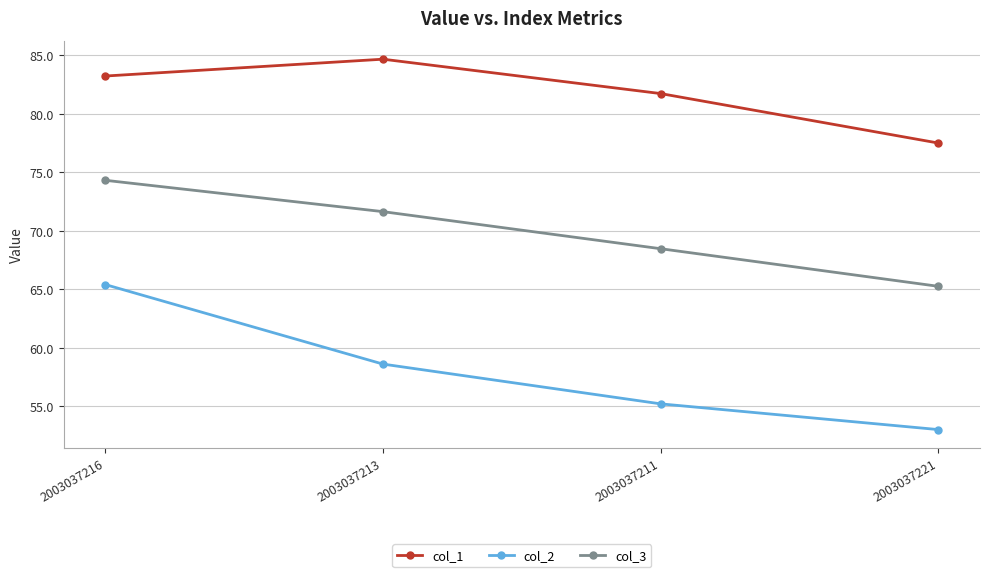

What is the label of the 4th point from the left?

2003037221